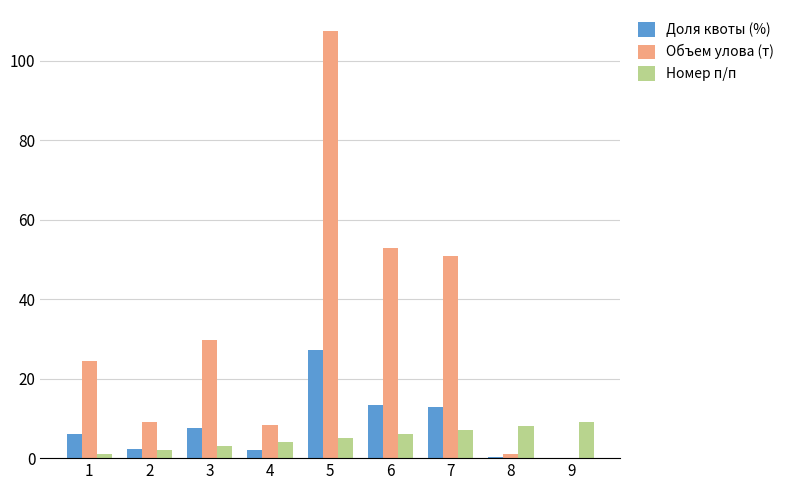

Which series has the largest total across all categories?

Объем улова (т)